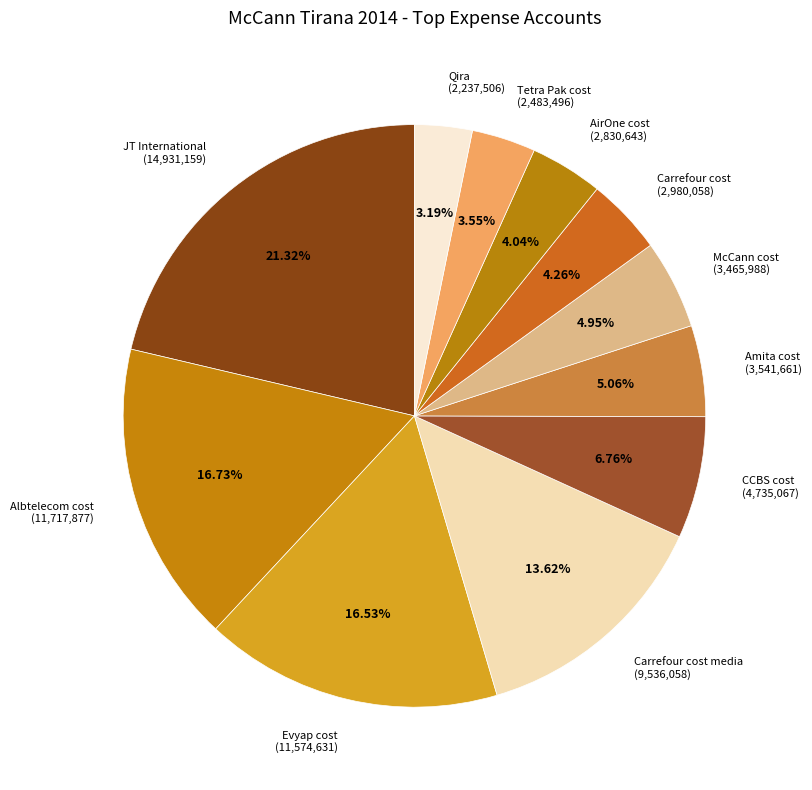

Does any single category account for the majority?

No